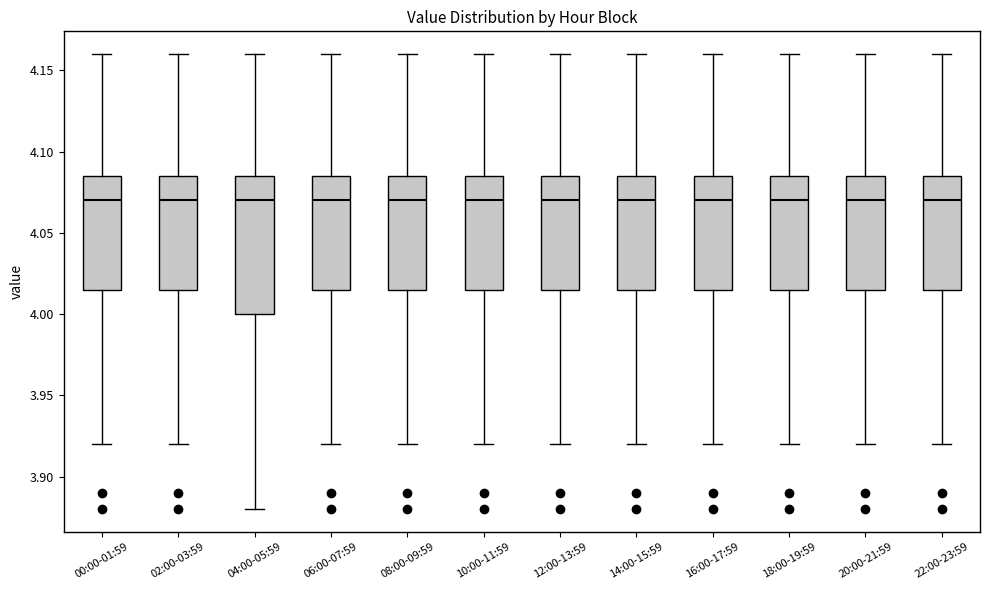

Which box is the tallest, from its lower edge to its upper edge?

04:00-05:59